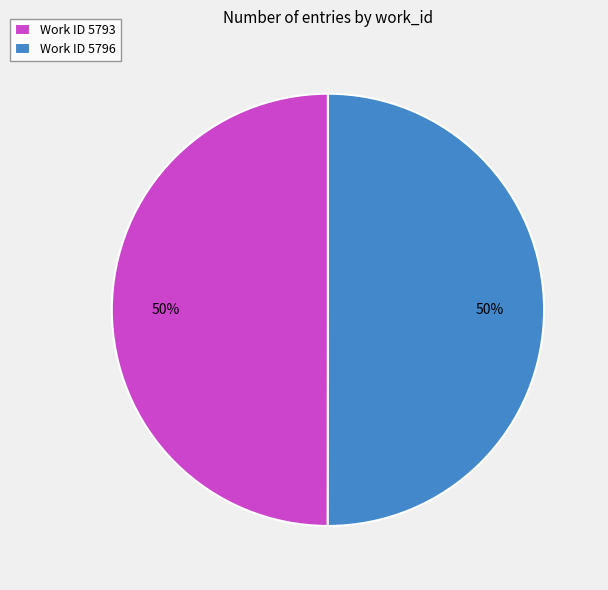

Is the sum of Work ID 5793 and Work ID 5796 greater than half?

Yes